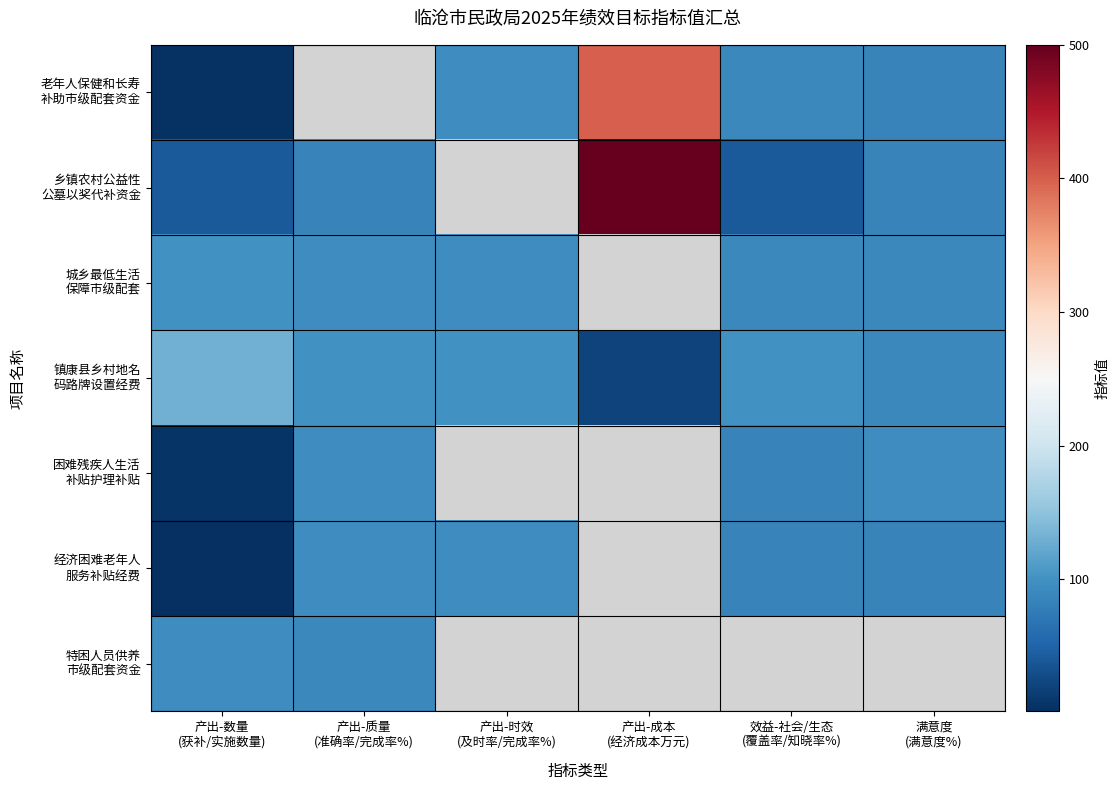

The value of 镇康县乡村地名 码路牌设置经费 at 产出-时效 (及时率/完成率%) is 33.7. True or false?

False